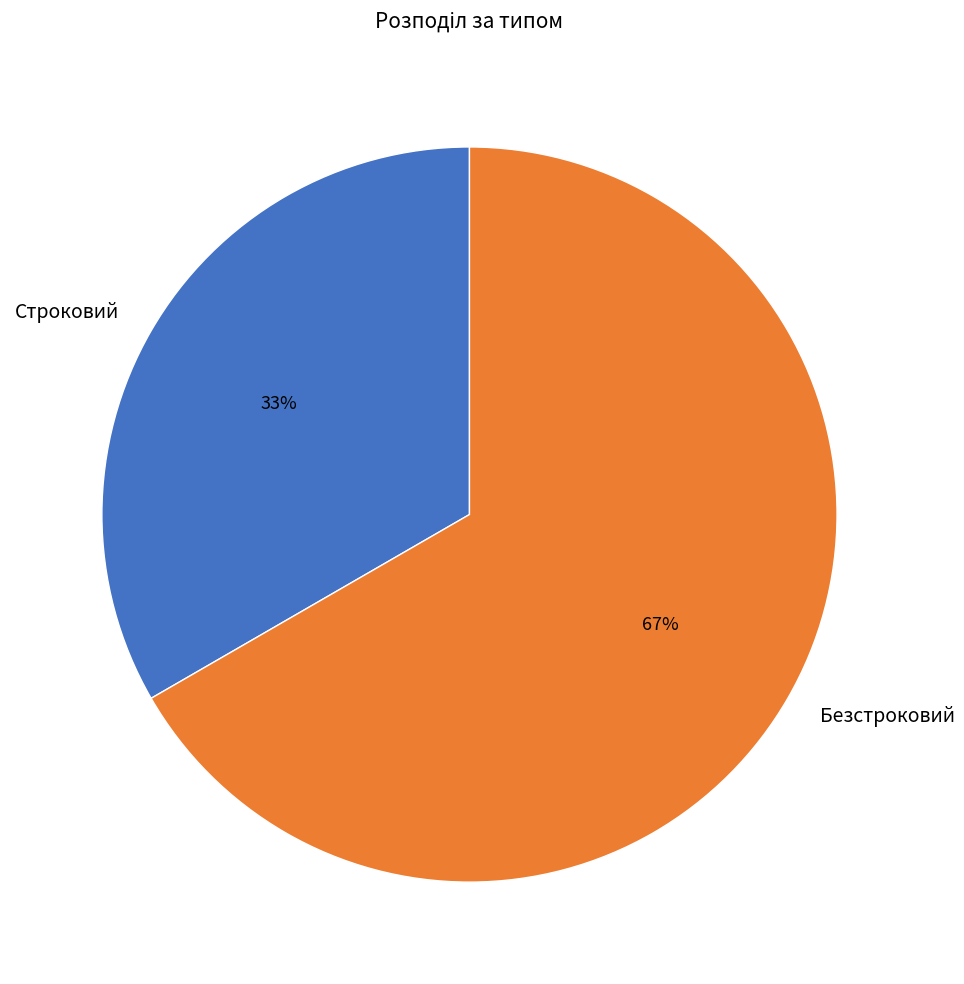

Is there any slice that represents more than half of the pie?

Yes